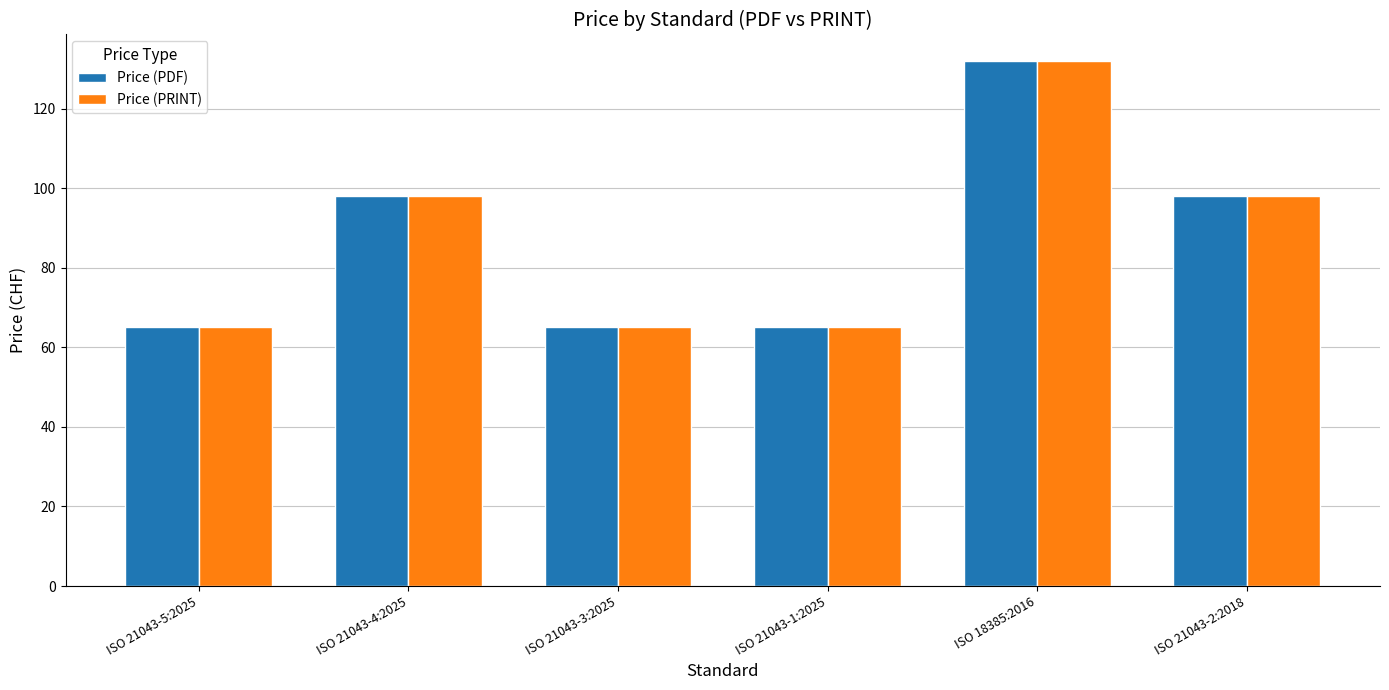

Reading left to right, transcribe all the data shown in this chart.

Price (PDF): 65	98	65	65	132	98
Price (PRINT): 65	98	65	65	132	98